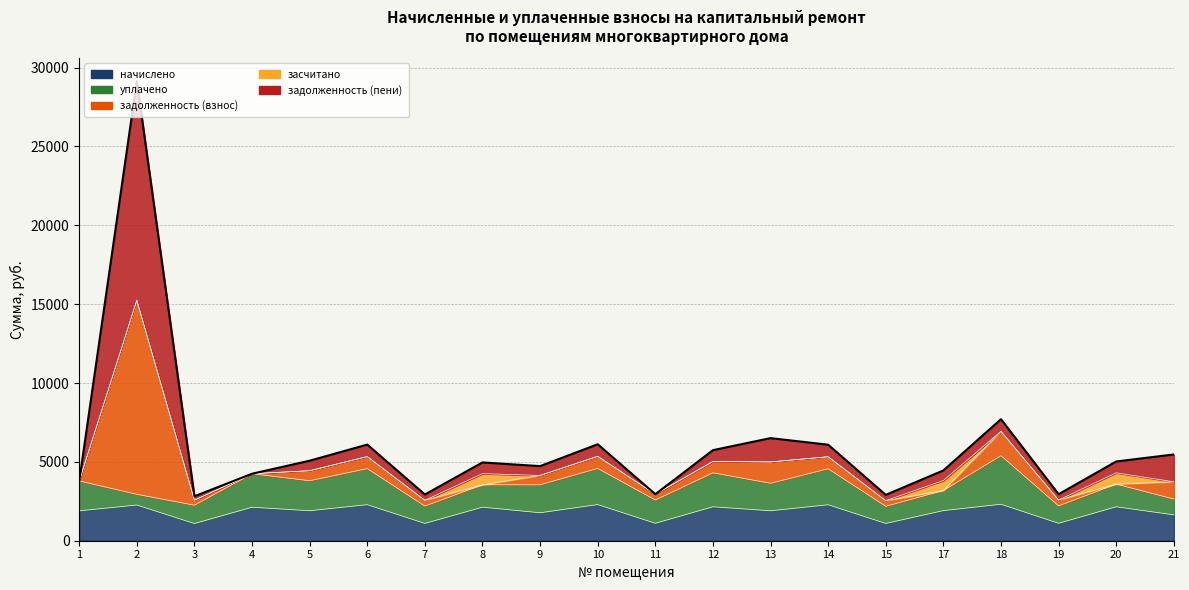

At which category does задолженность (пени) reach its first local valley?

3